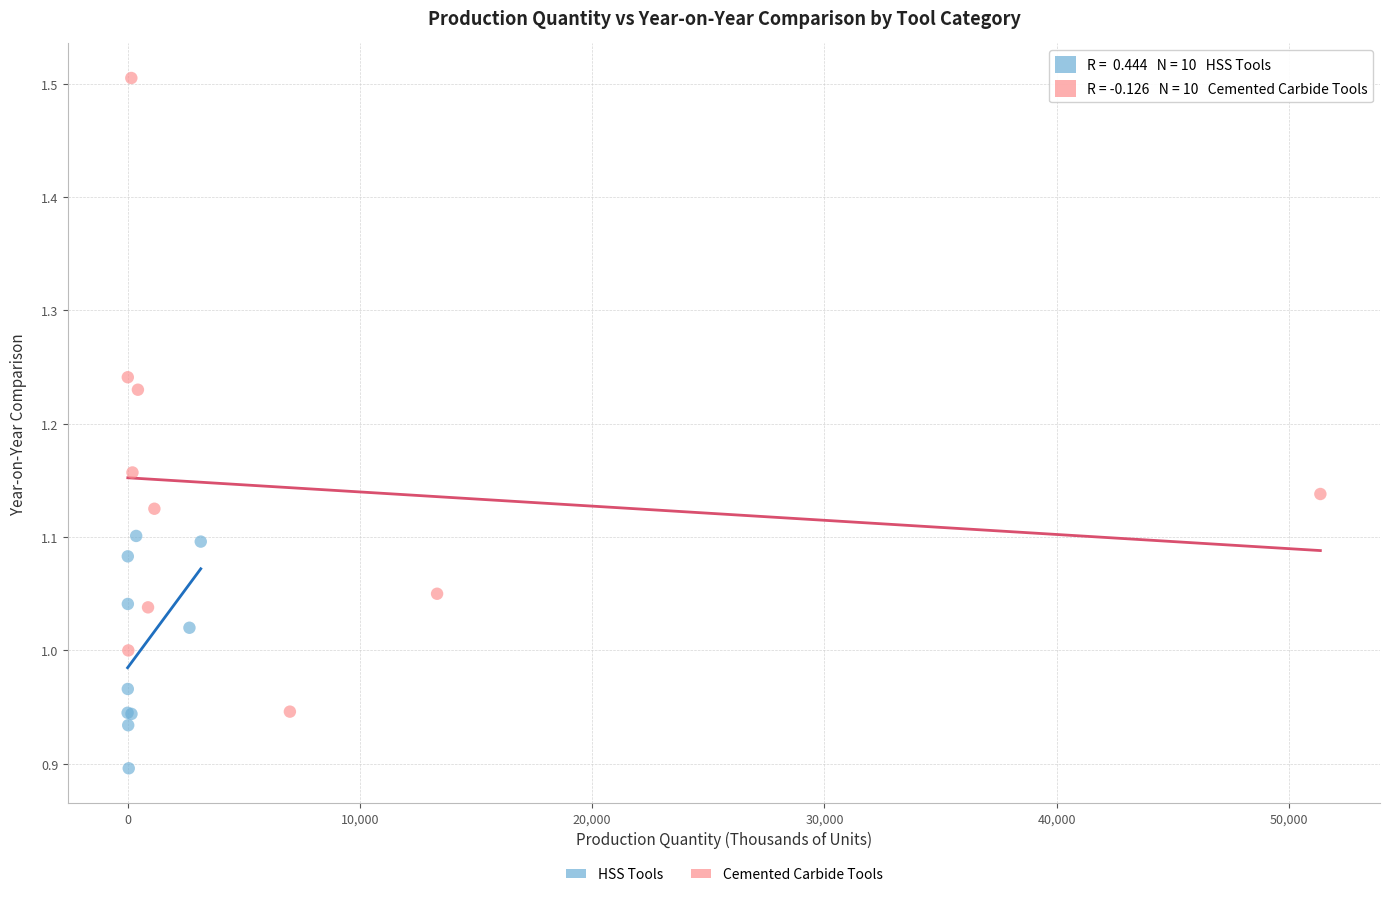

Which series reaches the maximum Y coordinate?

Cemented Carbide Tools